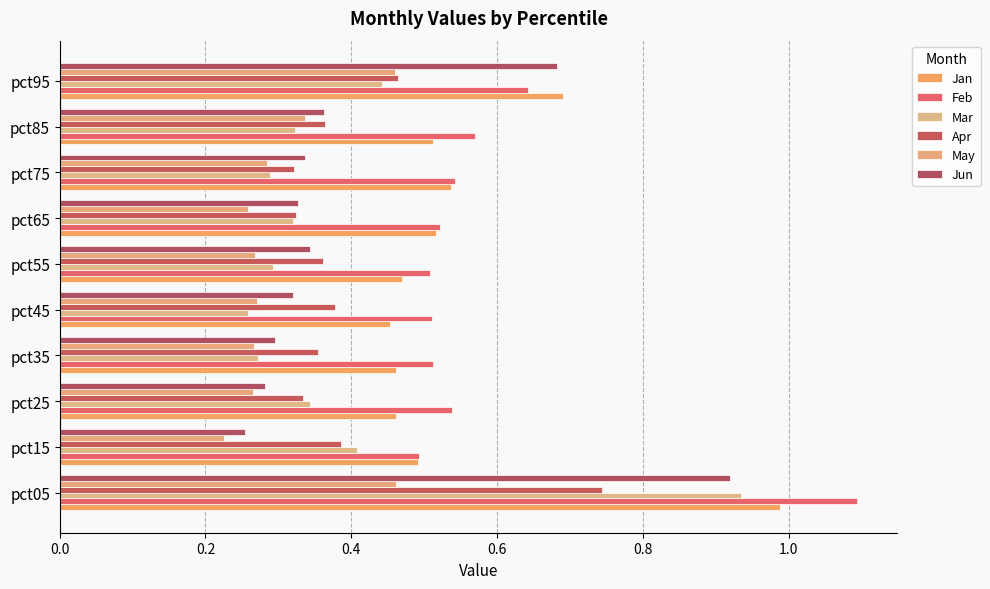

Count the Apr values in the range 0 to 1.

10